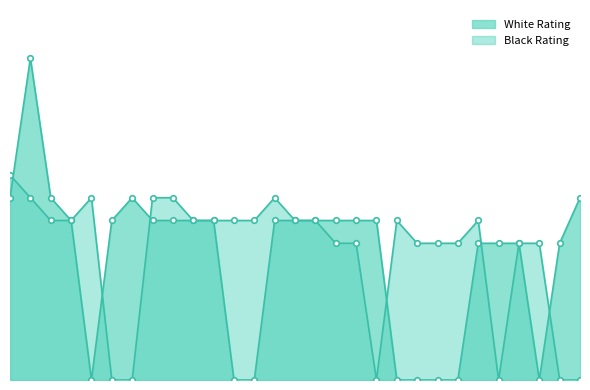

What is the greatest value displayed?

1412